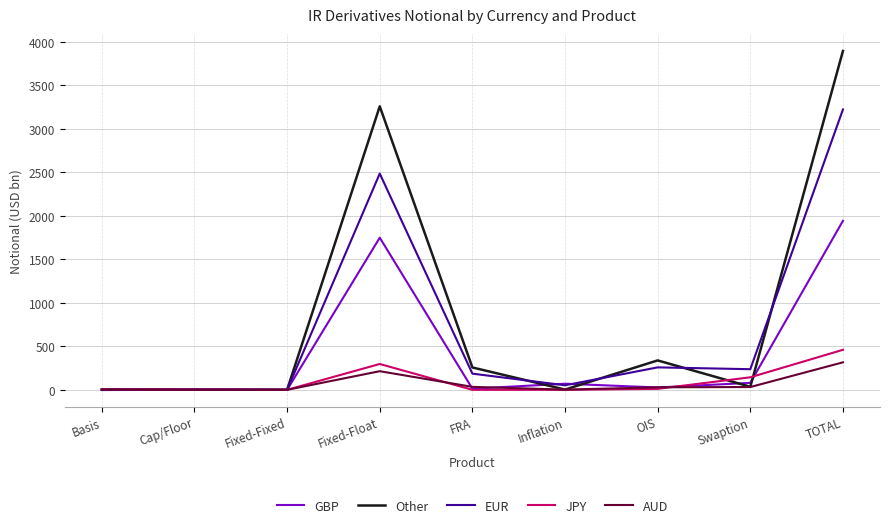

At how many categories does at least one series exceed 1091?

2